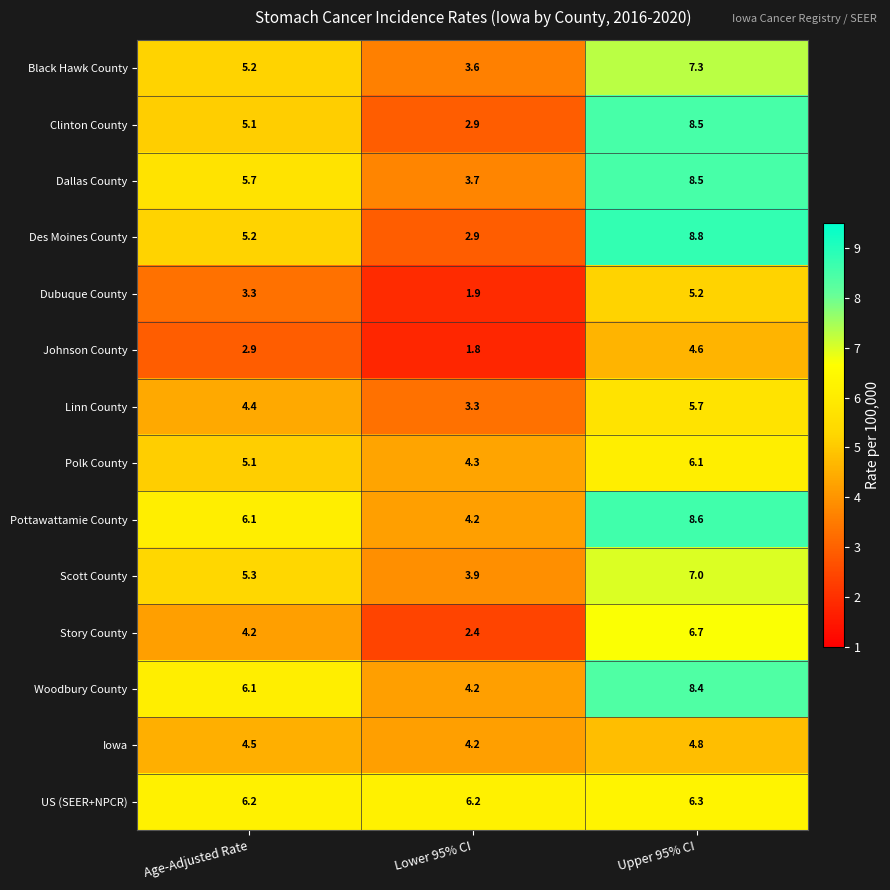

The value of Scott County at Upper 95% CI is 12.5. True or false?

False